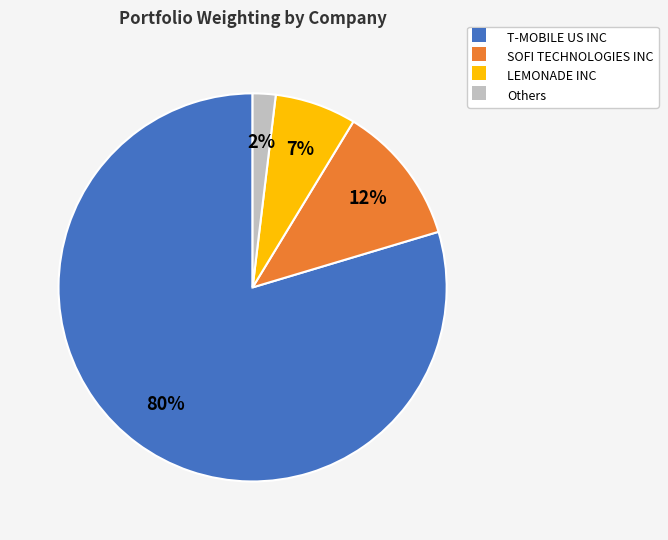

Count the number of slices in the pie.

4